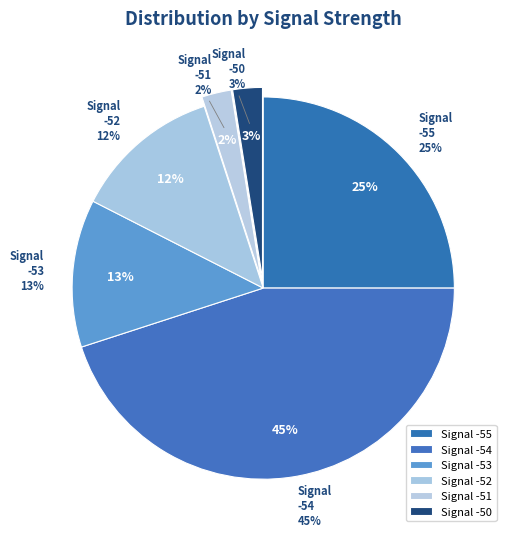

Is it true that 21 is 1% of the pie?

False